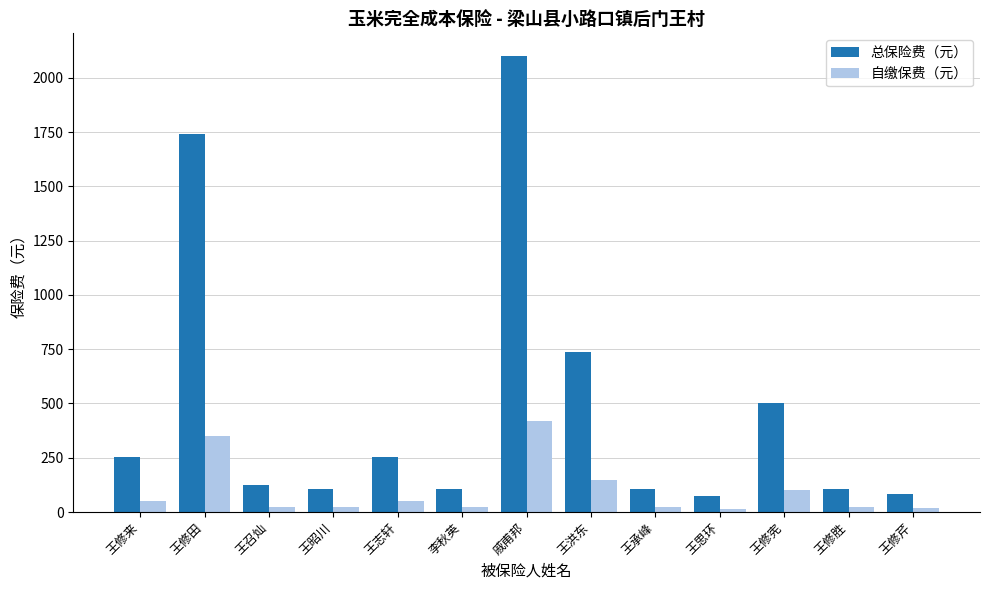

What is the average value of the 自缴保费（元） series?

96.8